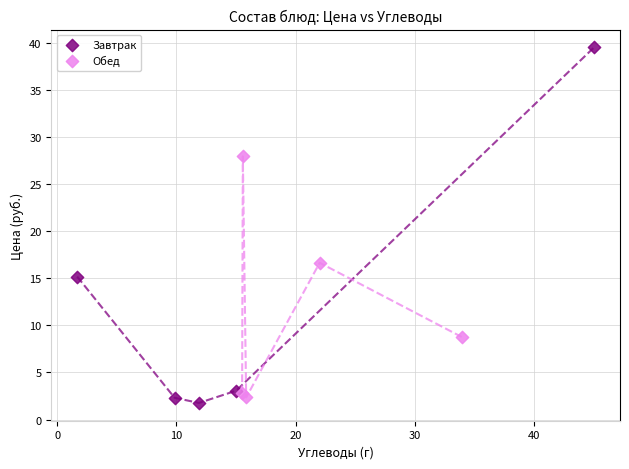

Which series has the largest Y range (max minus min)?

Завтрак